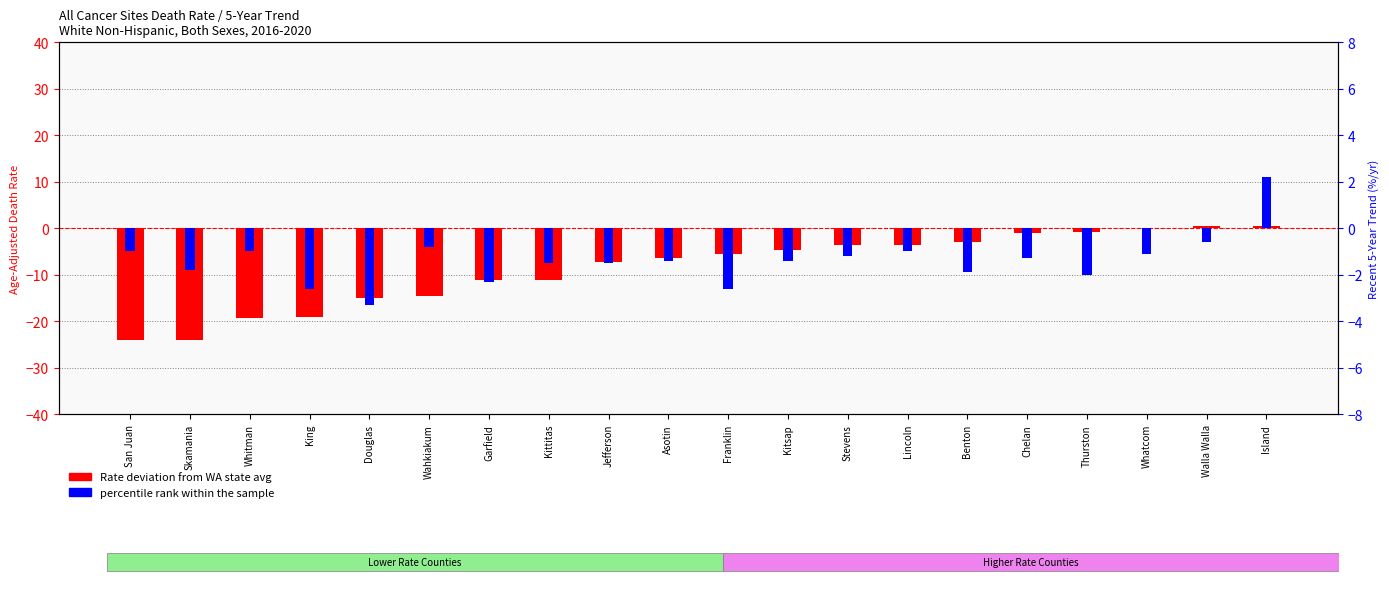

At which category does the chart reach its minimum across all series?

San Juan